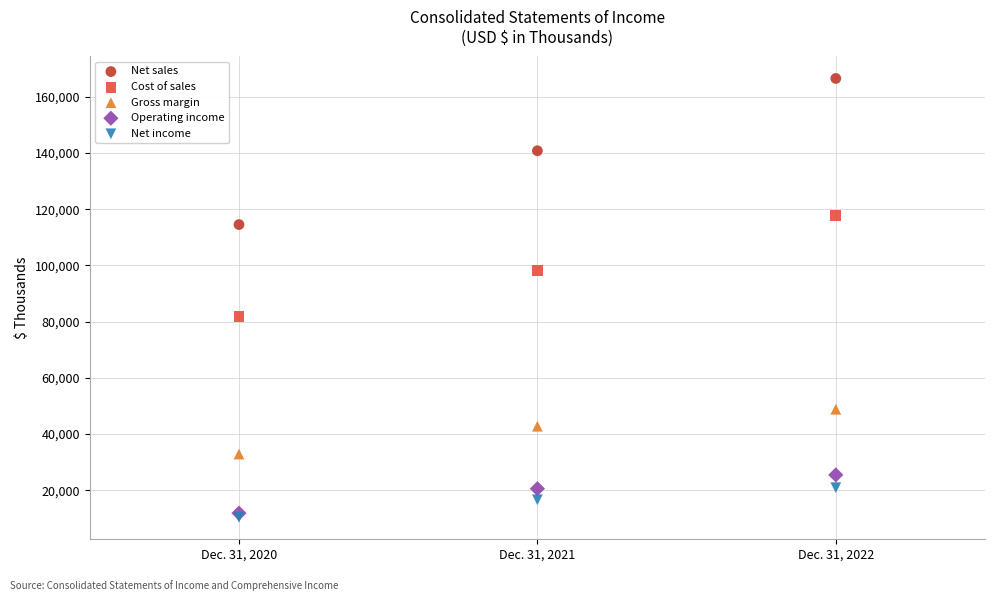

Which series reaches the minimum Y coordinate?

Net income